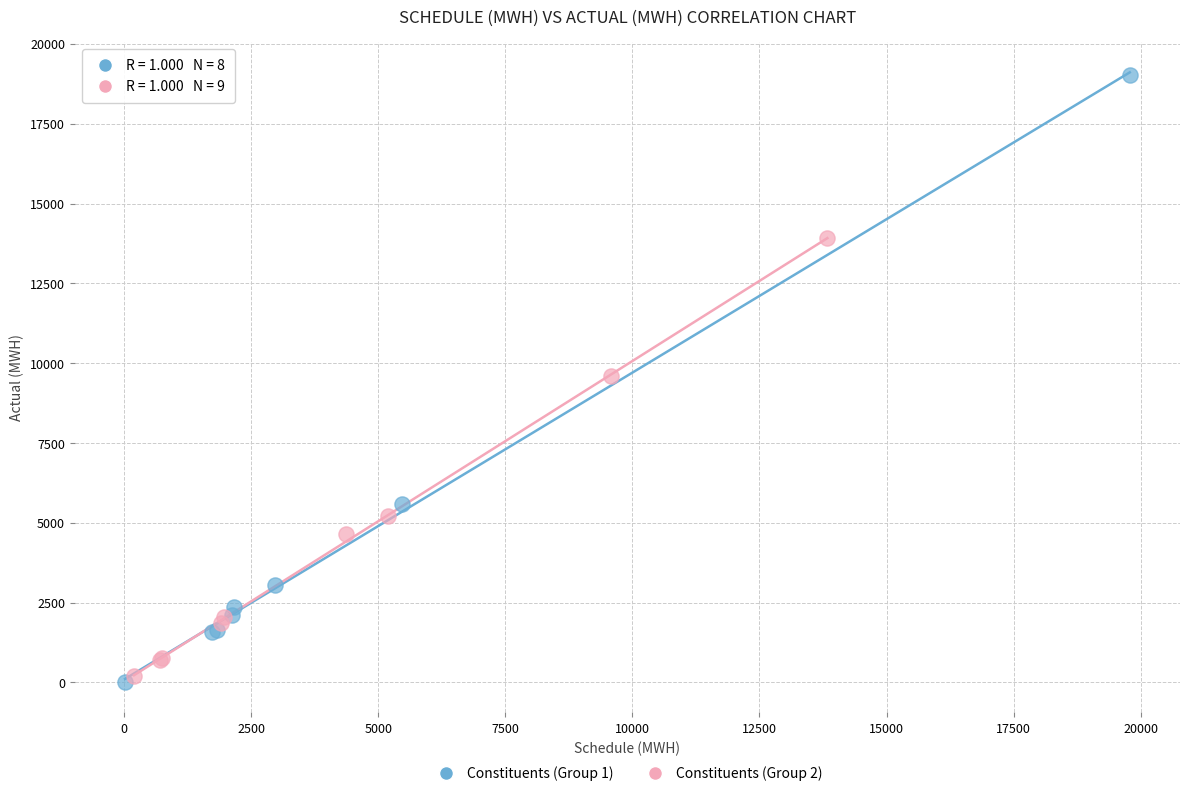

Which series contains the lowest Y value?

Constituents (Group 1)